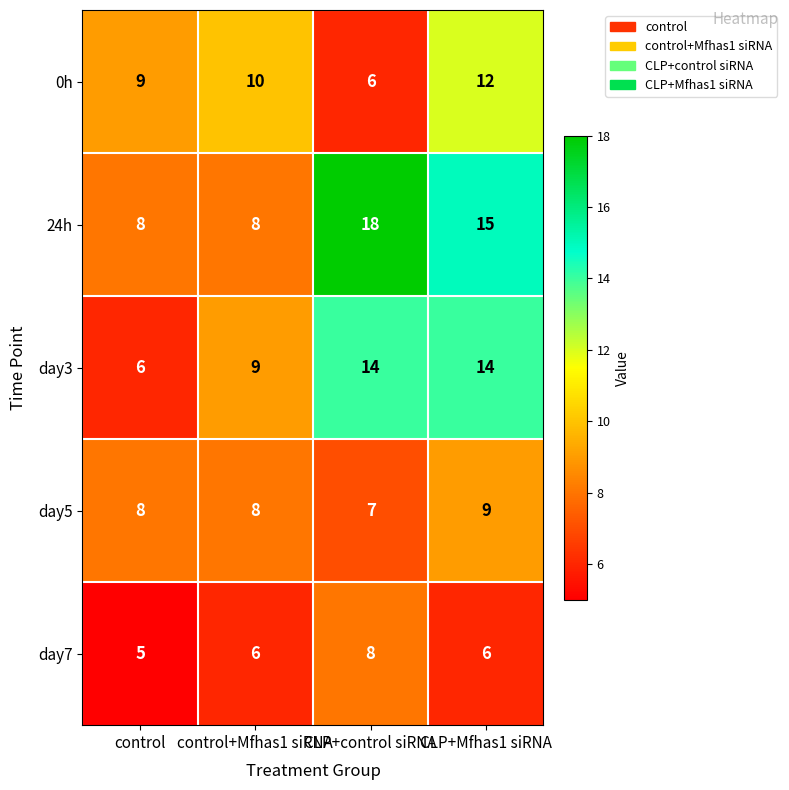

How many 0h values are between 9 and 12?

3